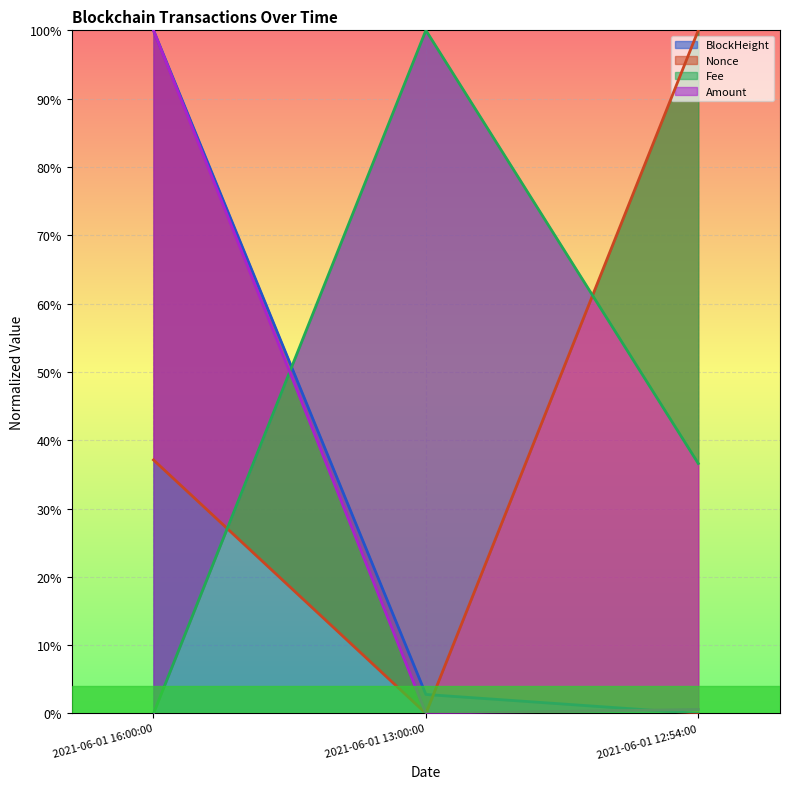

Which has a higher value, 2021-06-01 16:00:00 or 2021-06-01 12:54:00?

2021-06-01 16:00:00